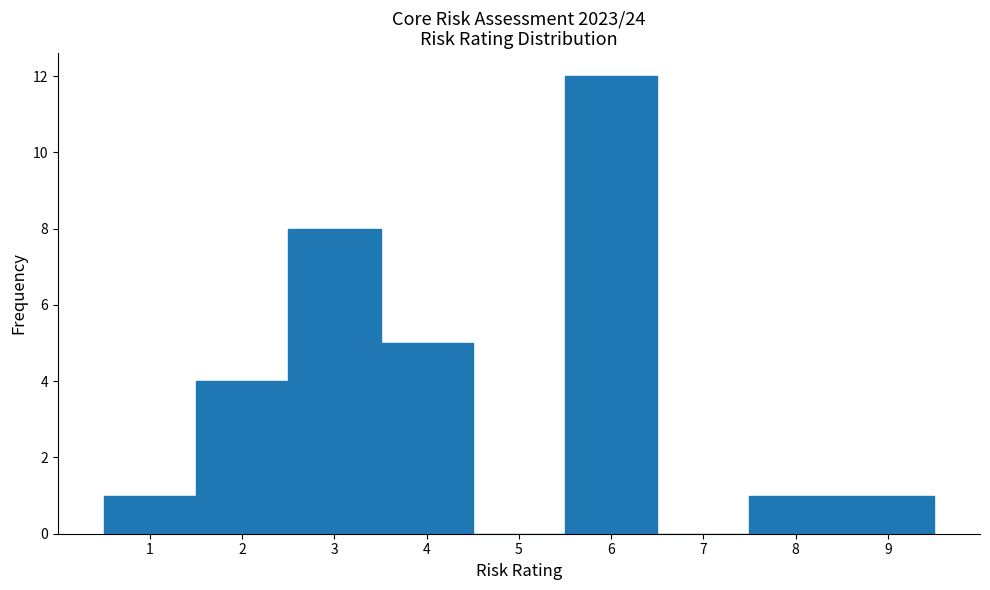

Reading left to right, list every bar in this chart as the range it spans on the x-axis followed by its height. The values are not printed on the chart, so give them approximately, as read against the axis.

0.5 to 1.5: 1
1.5 to 2.5: 4
2.5 to 3.5: 8
3.5 to 4.5: 5
4.5 to 5.5: 0
5.5 to 6.5: 12
6.5 to 7.5: 0
7.5 to 8.5: 1
8.5 to 9.5: 1